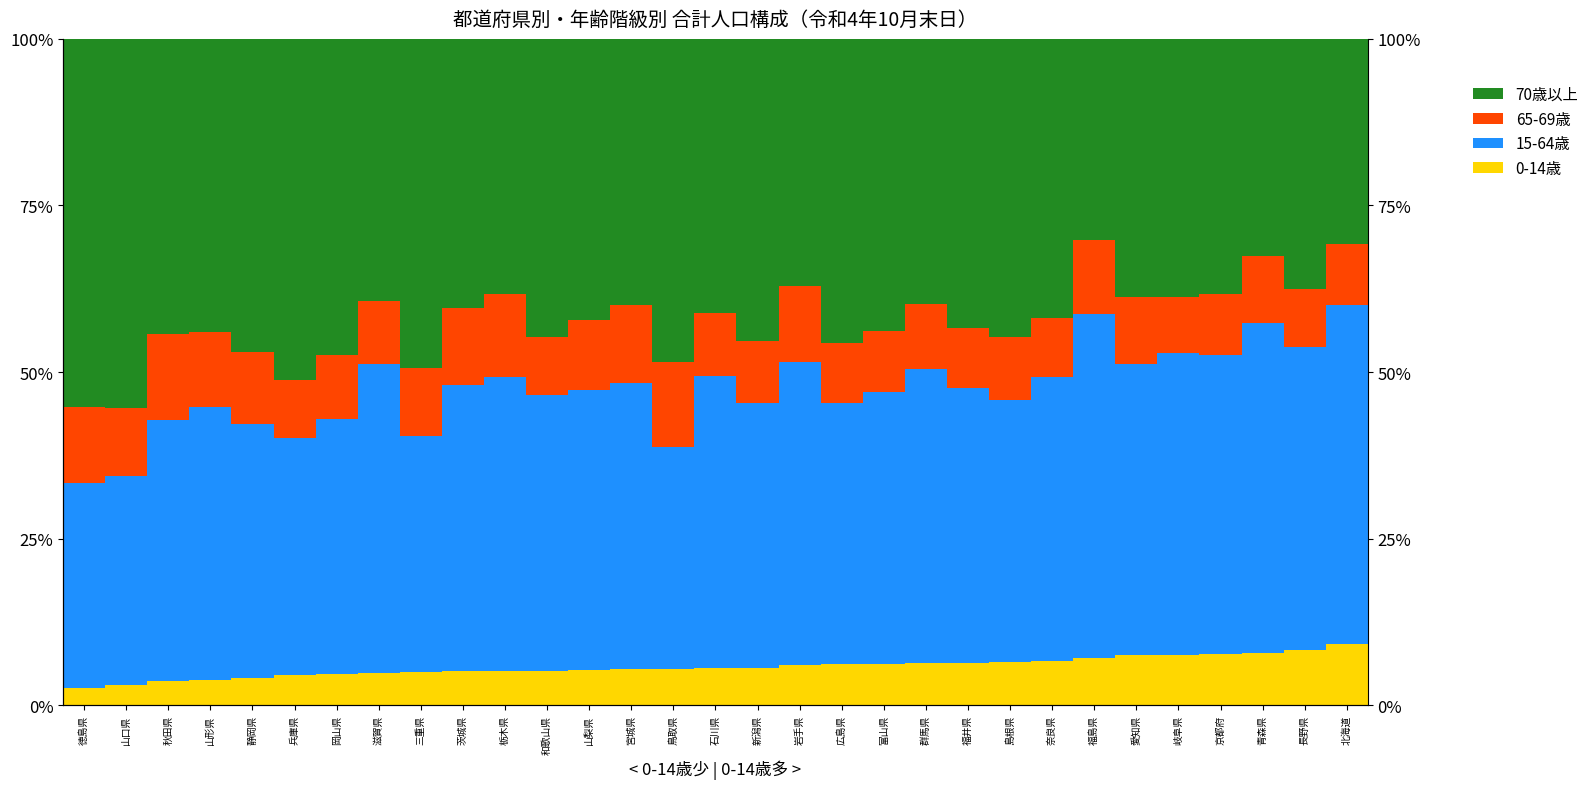

How many bars are there in each group?

4